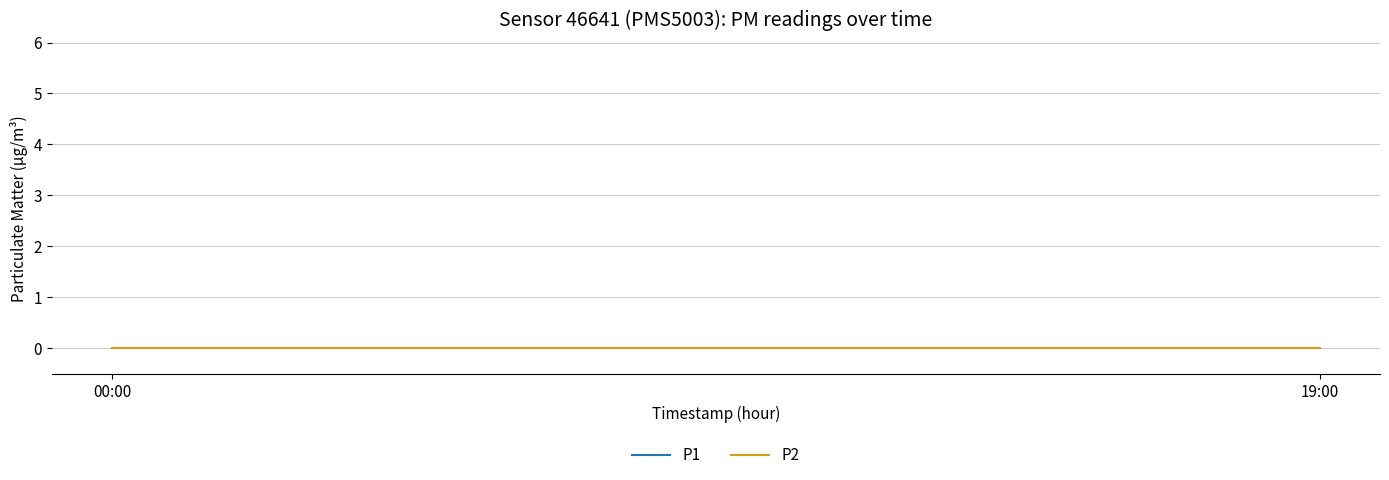

True or false: P2 has a value of 6 at 16:00.

False